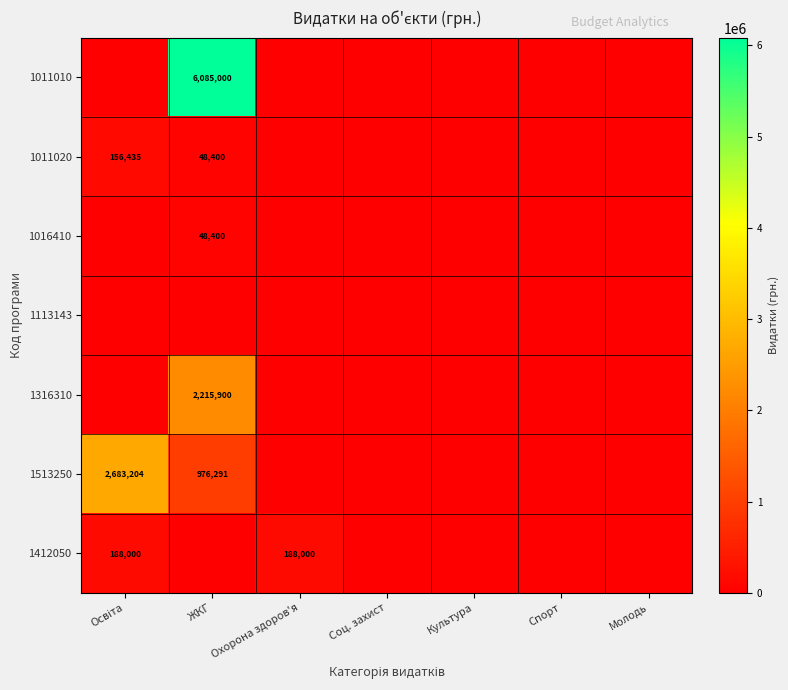

Between Охорона здоров'я and Соц. захист, which series saw the biggest shift?

1412050